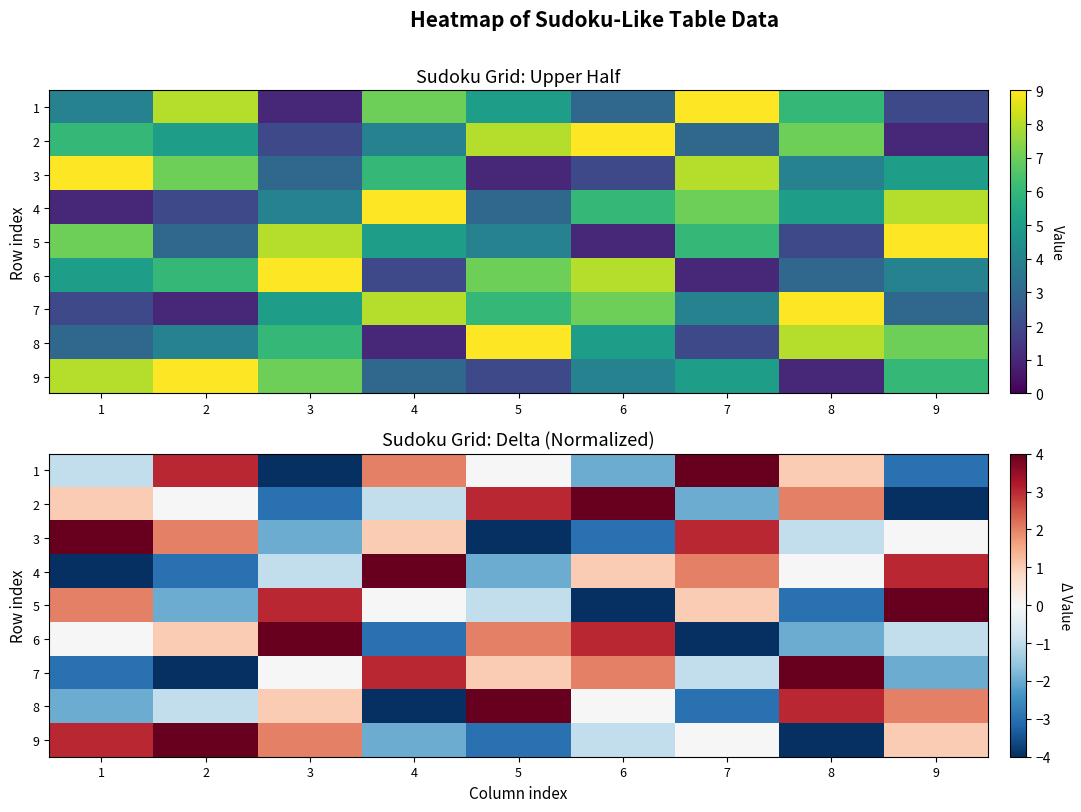

How many values in 5 are below zero?

4